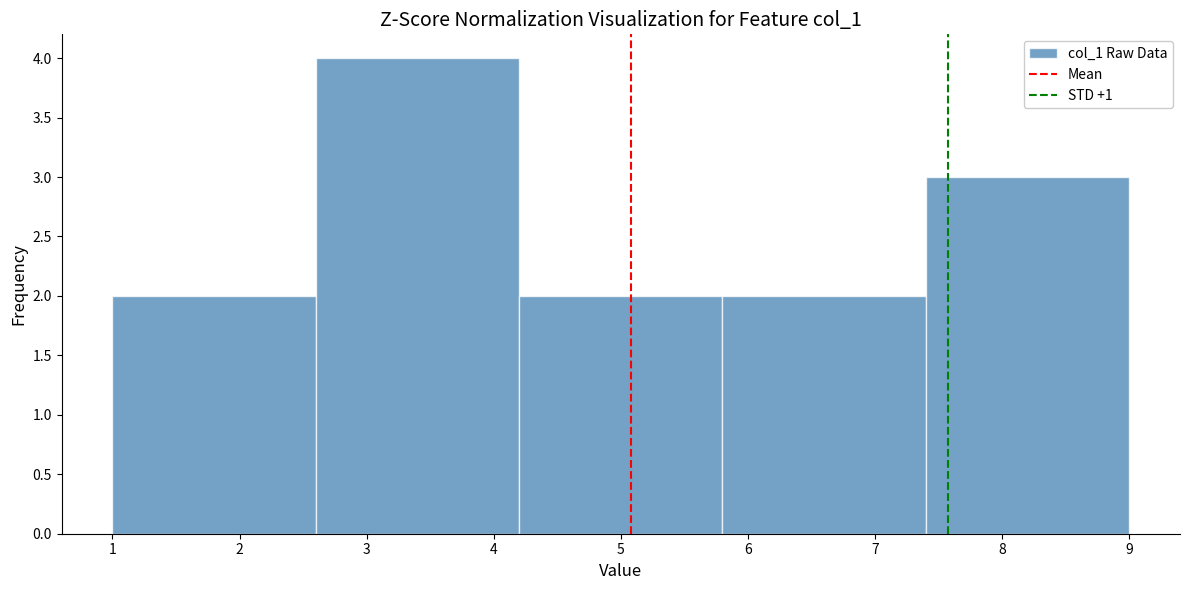

Reading left to right, transcribe this chart: for each bar, give the range it covers on the x-axis and its height. The values are not printed on the chart, so give them approximately, as read against the axis.

1.0 to 2.6: 2
2.6 to 4.2: 4
4.2 to 5.8: 2
5.8 to 7.4: 2
7.4 to 9.0: 3